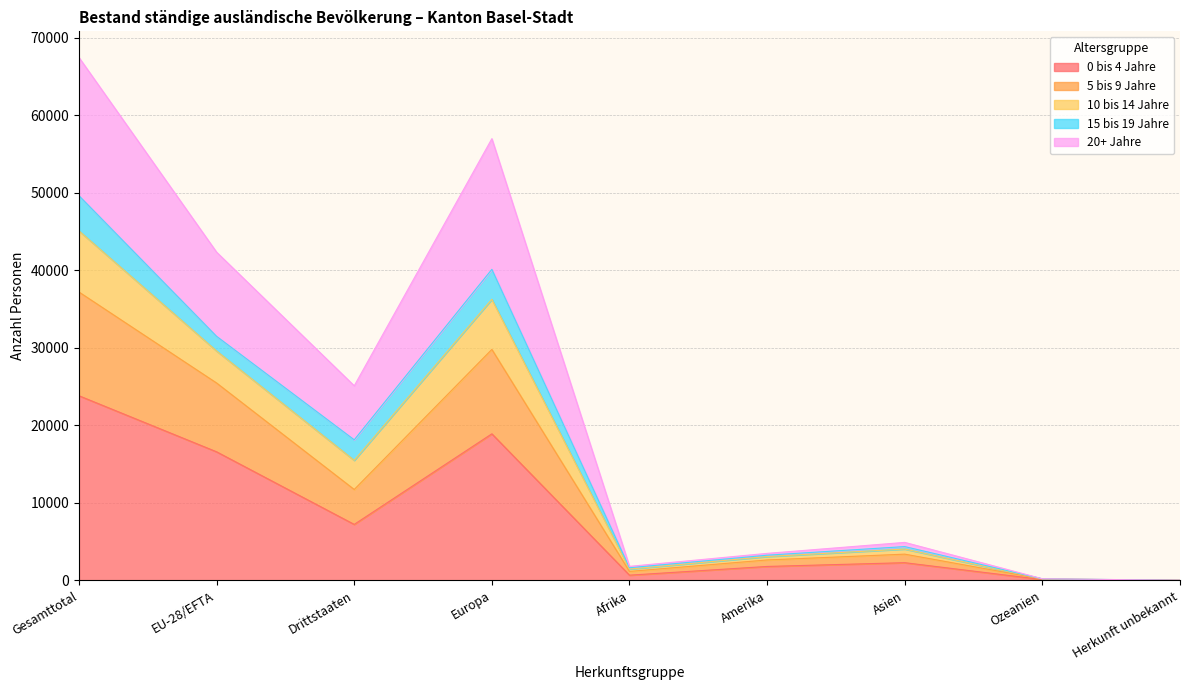

Where does the 5 bis 9 Jahre series first go above 4054?

Gesamttotal